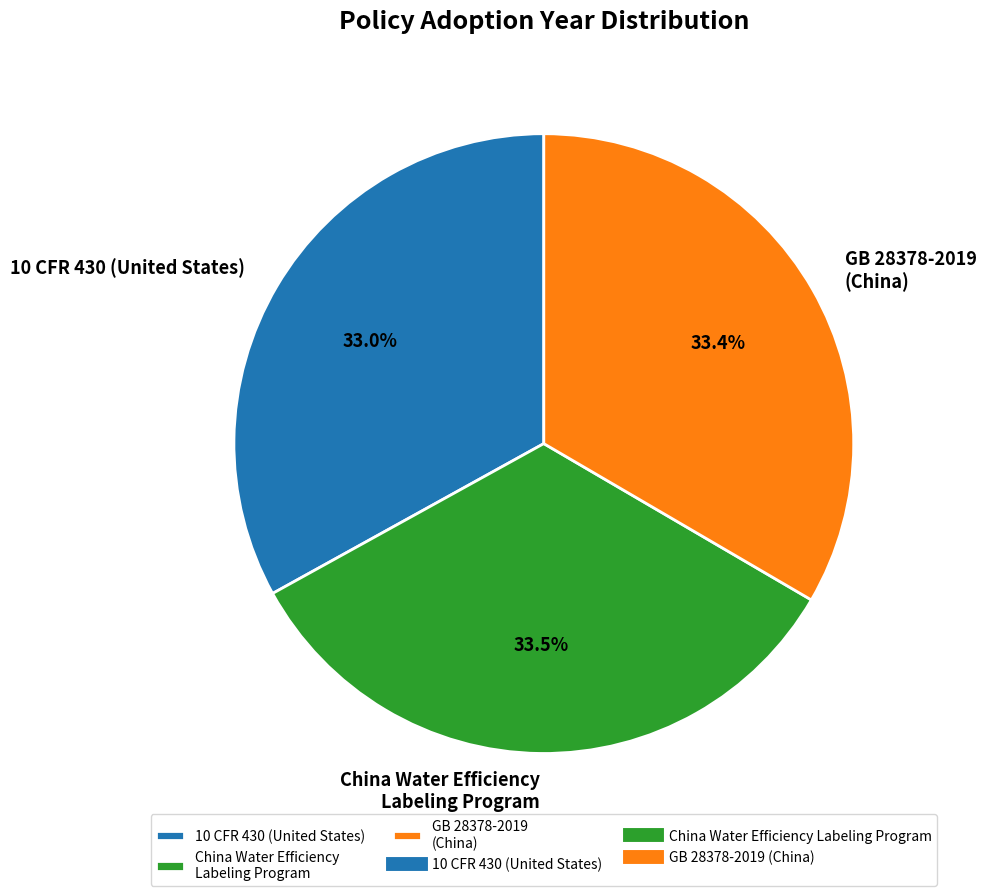

Does any single category account for the majority?

No